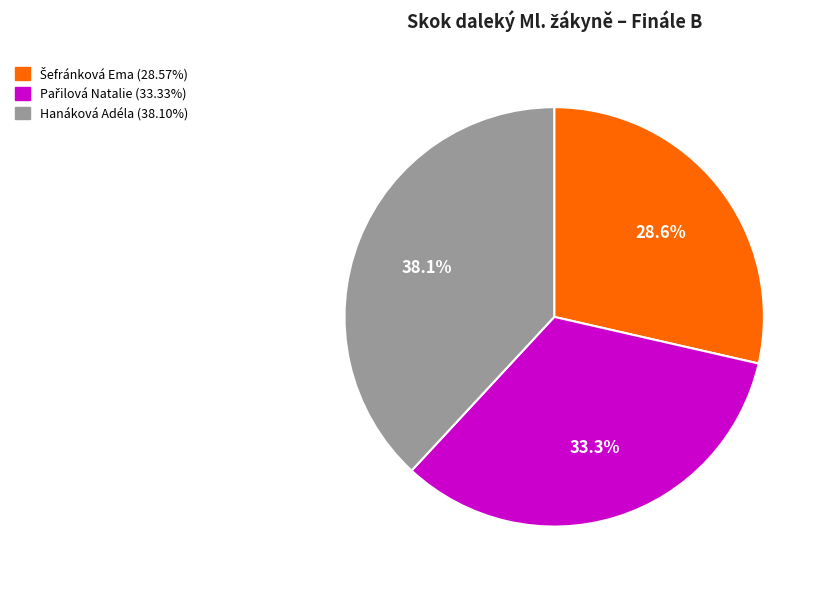

How many slices are in this pie chart?

3